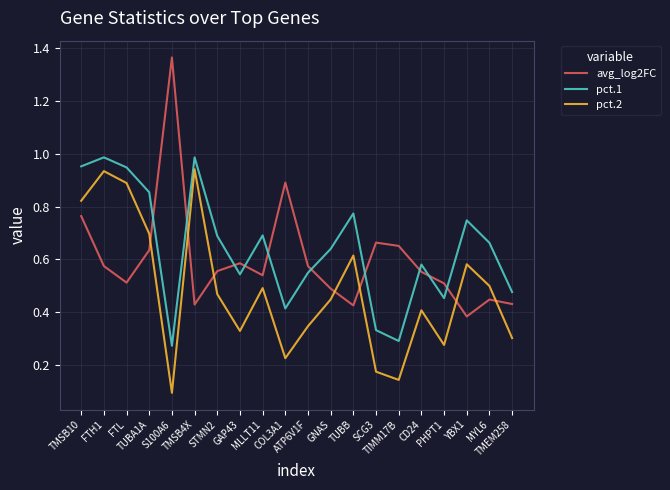

How many lines are shown in the chart?

3